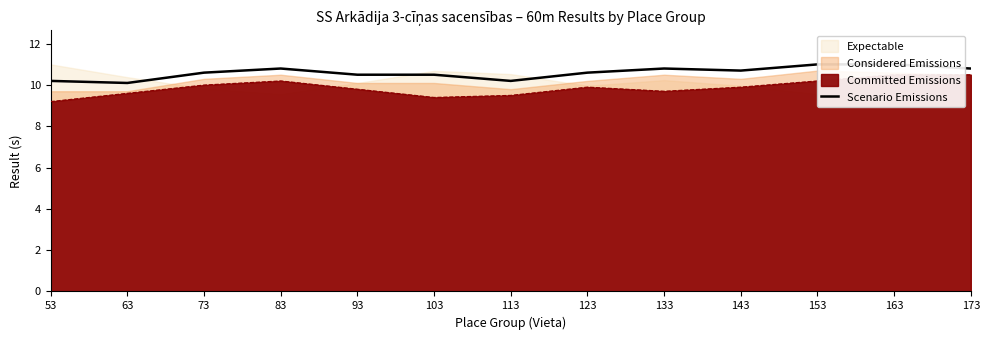

The chart shows a value of 16.7 at 173. True or false?

False